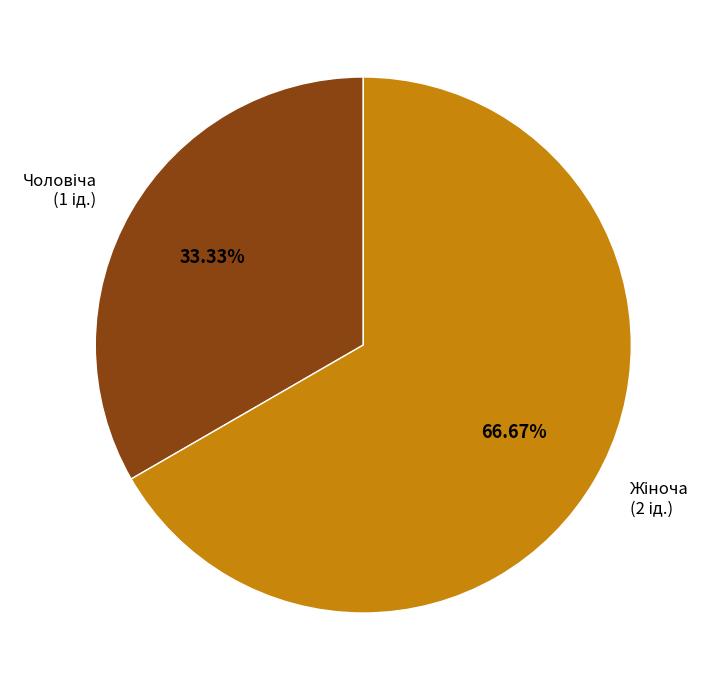

Is there any slice that represents more than half of the pie?

Yes